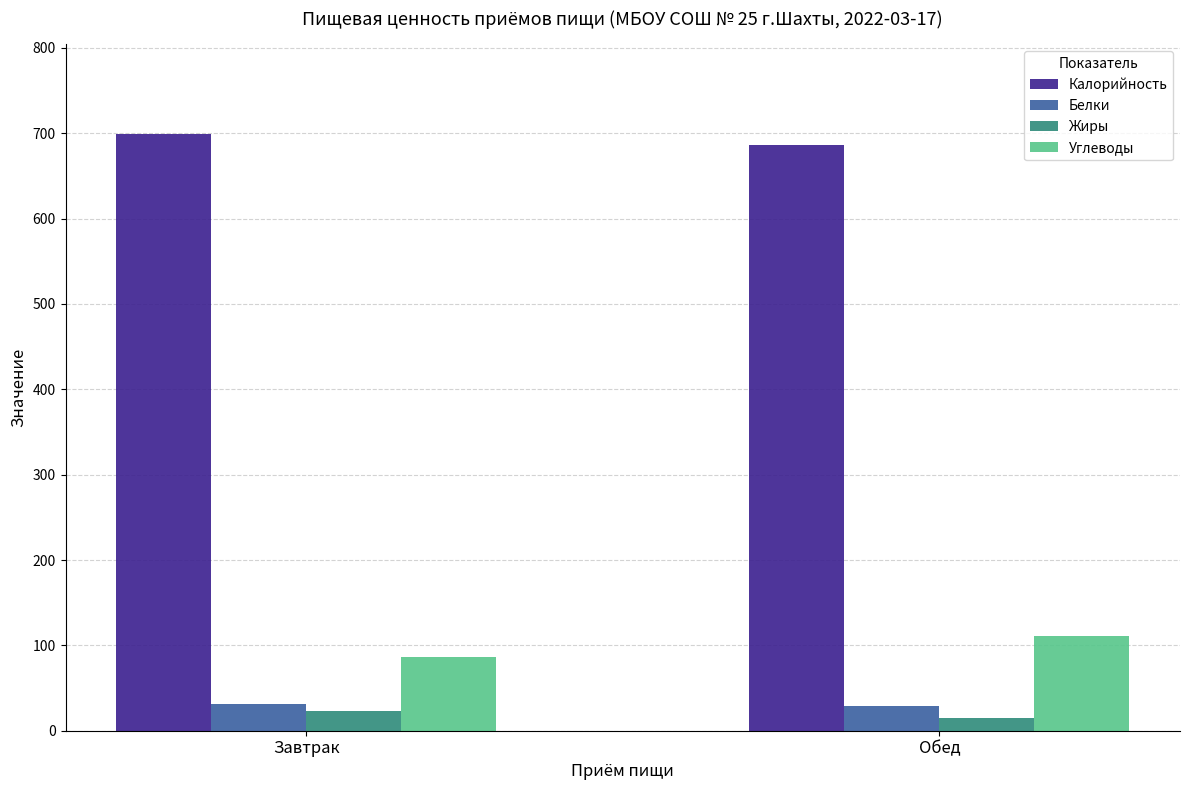

Where does the Белки series first go above 30?

Завтрак